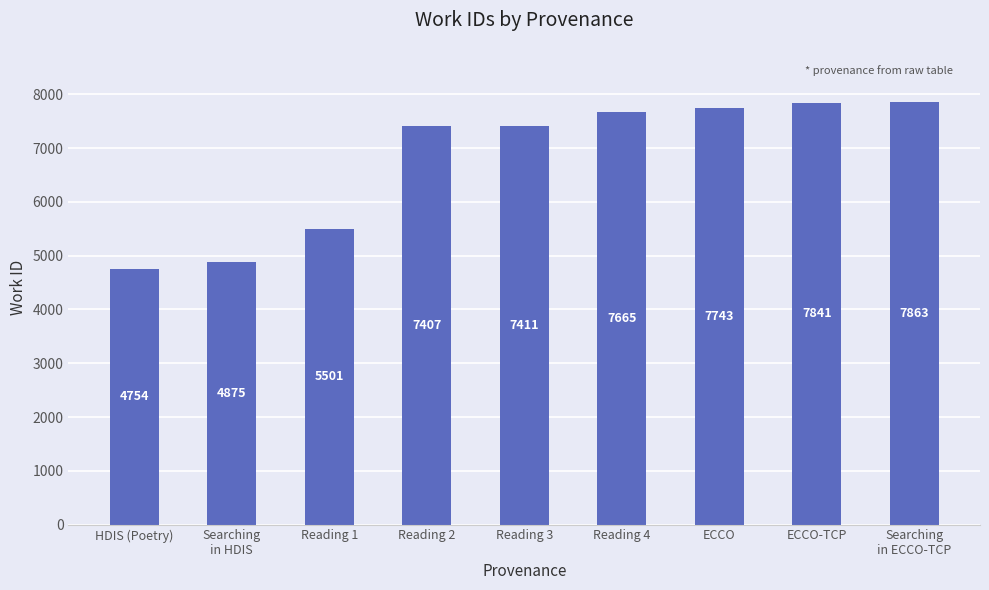

What is the maximum value shown in the chart?

7863